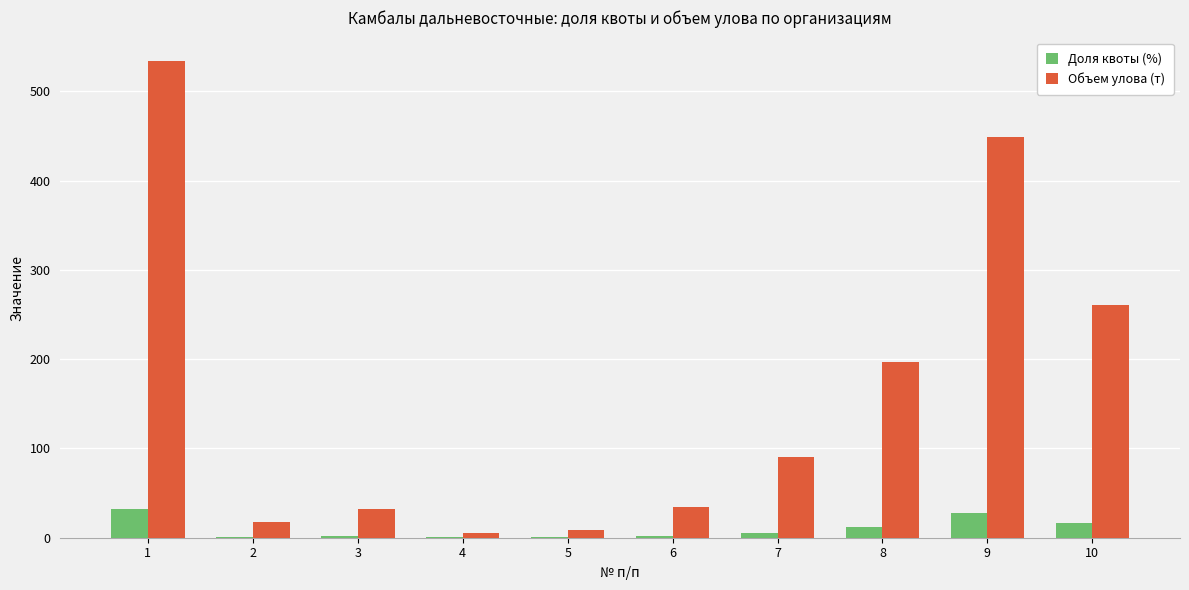

How many groups of bars are there?

10